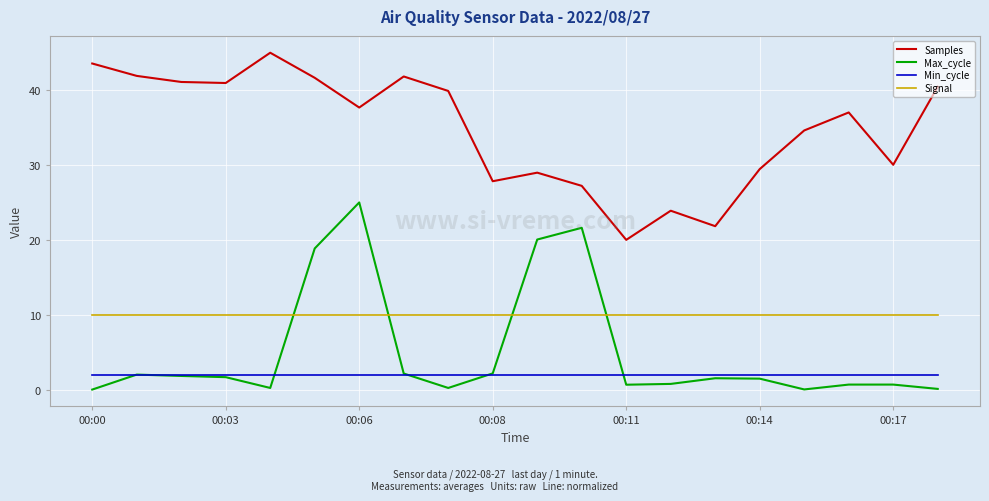

True or false: Max_cycle and Samples cross at least once.

False